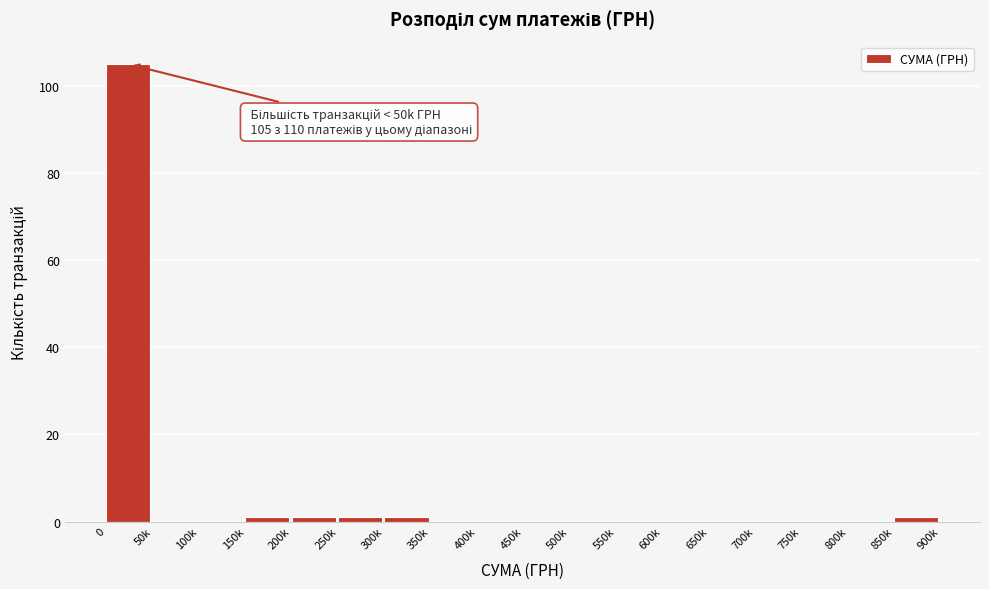

Reading left to right, list all the values displayed in this chart.

0=105	50k=0	100k=0	150k=1	200k=1	250k=1	300k=1	350k=0	400k=0	450k=0	500k=0	550k=0	600k=0	650k=0	700k=0	750k=0	800k=0	850k=1